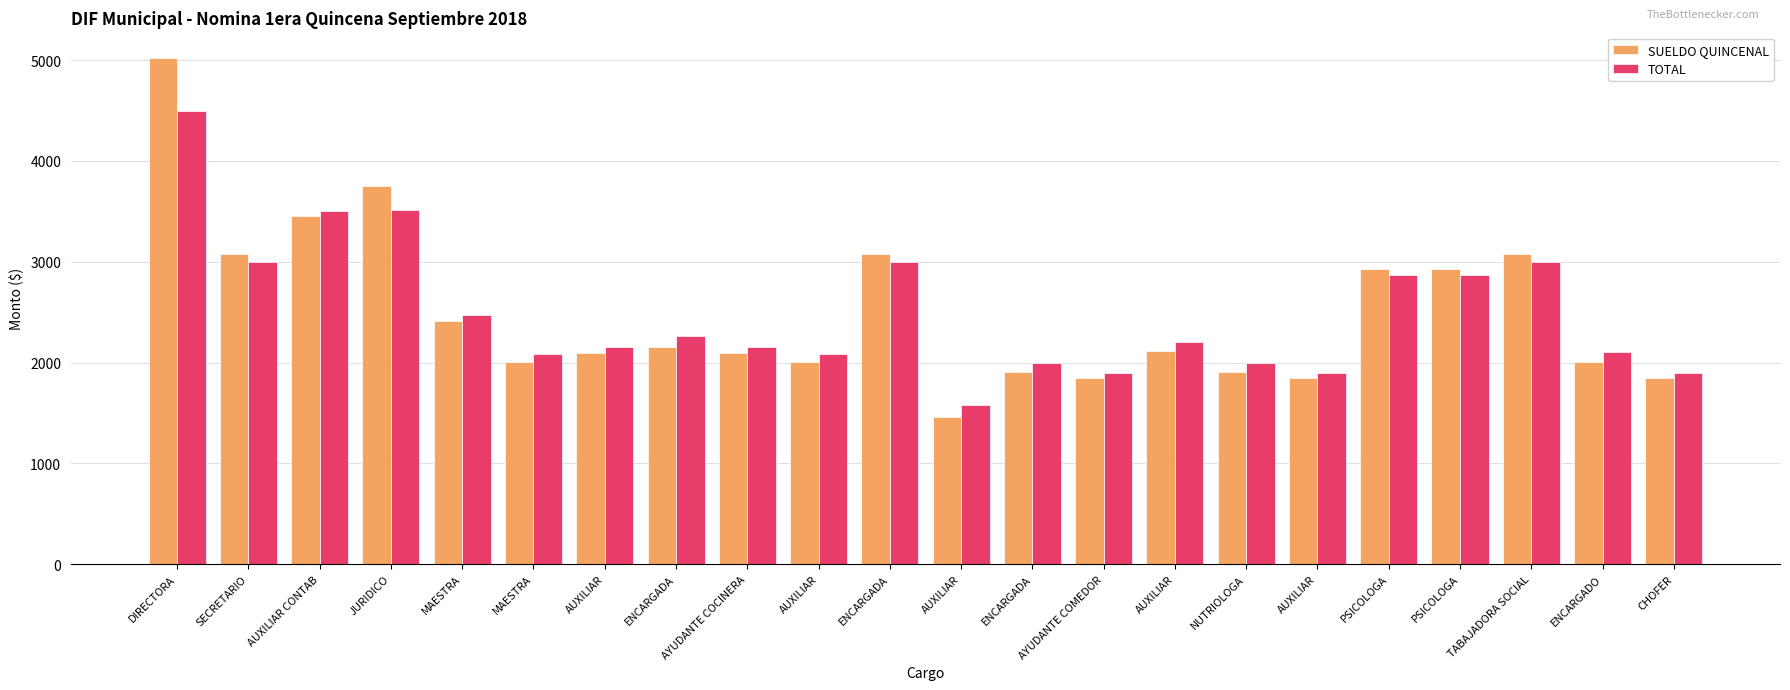

How many bars are there in each group?

2